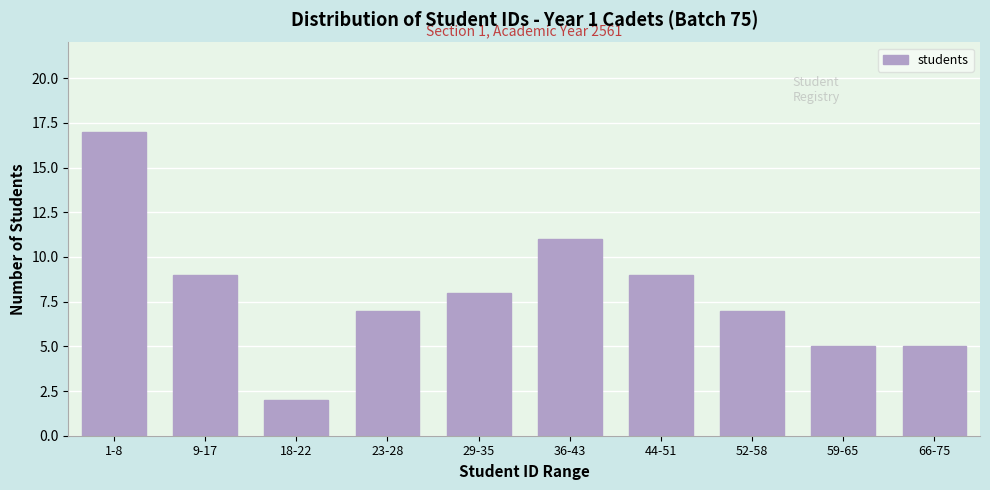

Reading left to right, what are all the values shown in this chart?

1-8=17	9-17=9	18-22=2	23-28=7	29-35=8	36-43=11	44-51=9	52-58=7	59-65=5	66-75=5